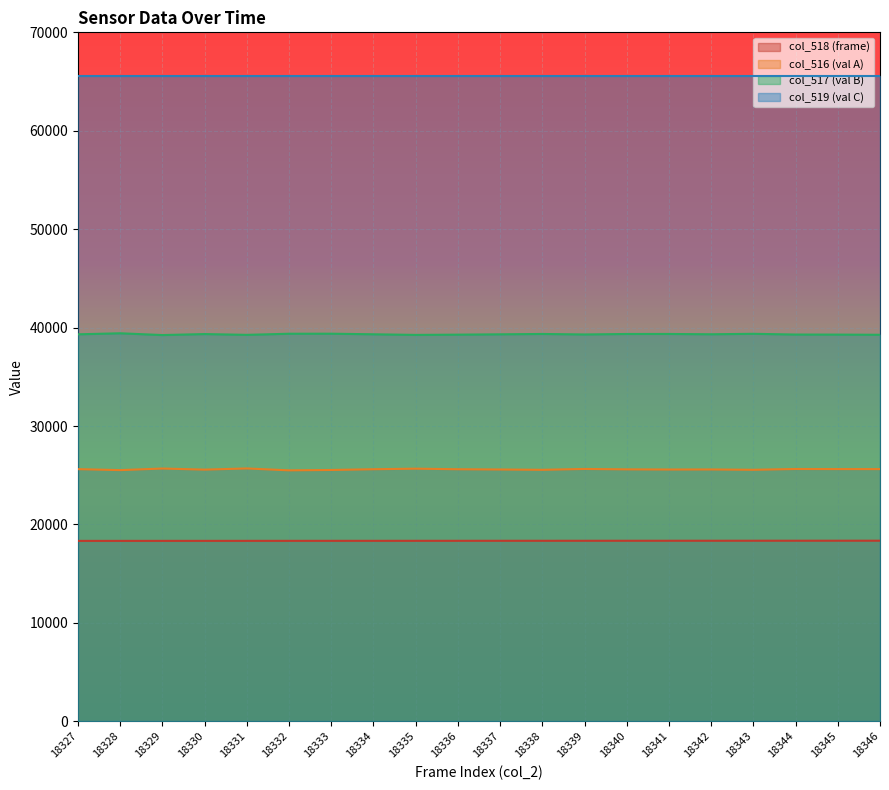

True or false: col_518 and col_517 intersect in this chart.

False